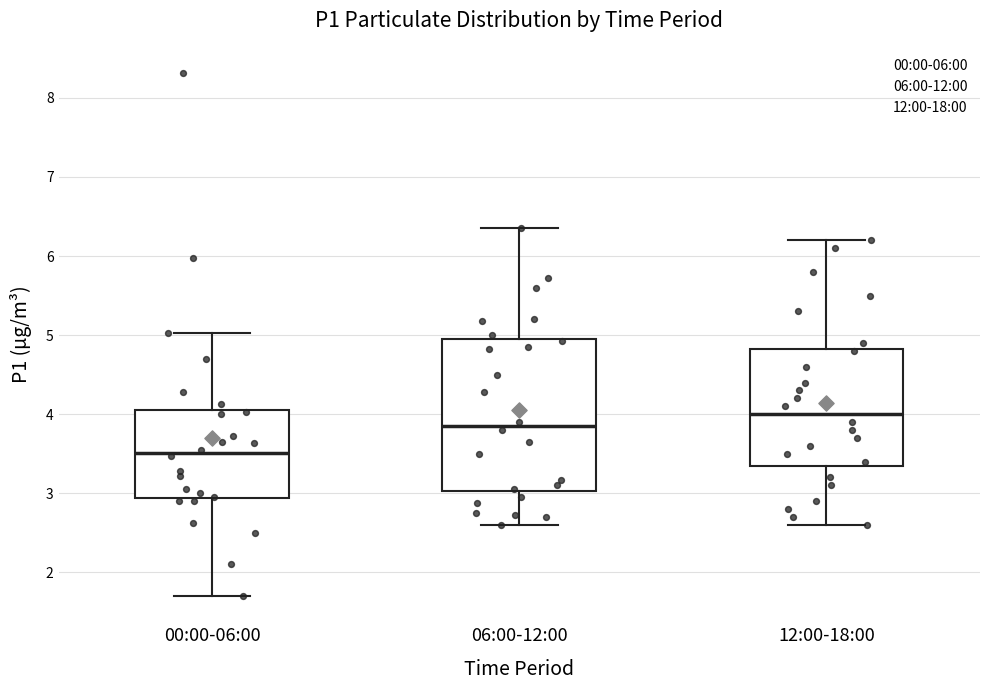

Reading left to right, read every box against the y-axis: the position of its median line, the range the box covers, and the ends of its whiskers. The values are not printed on the chart, so give them approximately, as read against the axis.

00:00-06:00: median 3.5, box 2.9 to 4.1, whiskers 1.7 to 5.0
06:00-12:00: median 3.9, box 3.0 to 4.9, whiskers 2.6 to 6.4
12:00-18:00: median 4.0, box 3.4 to 4.8, whiskers 2.6 to 6.2